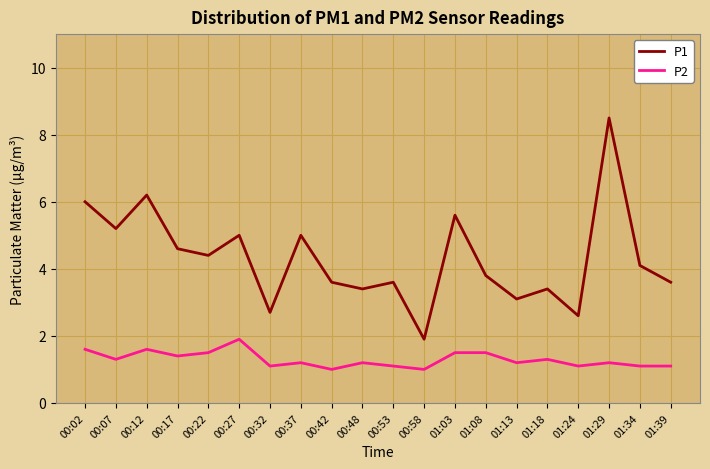

Which category has the highest value across all series?

01:29